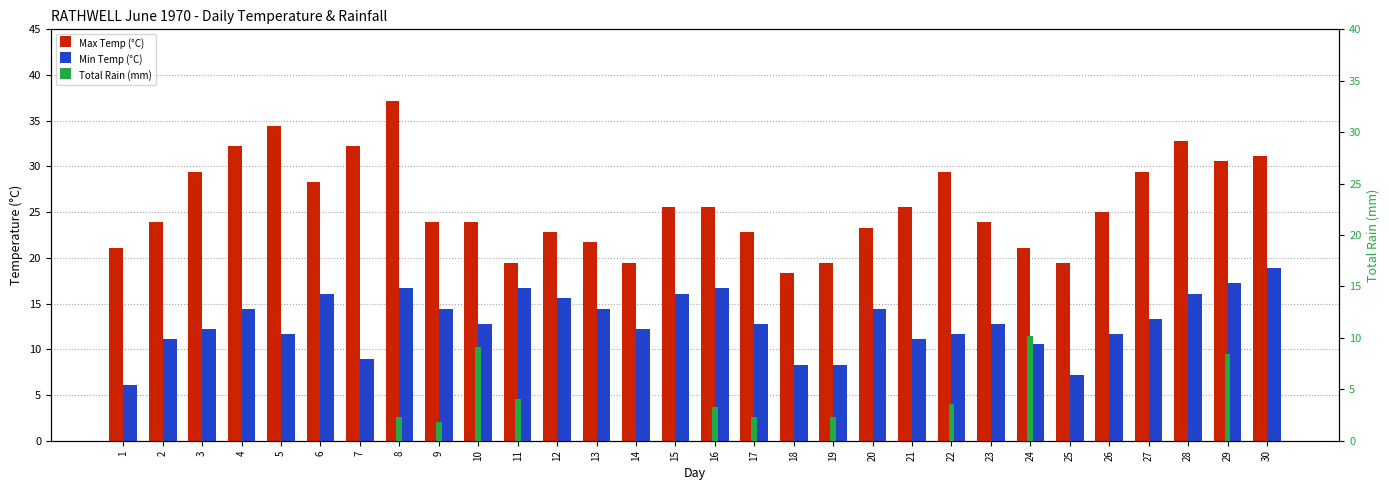

Reading left to right, list all the values displayed in this chart.

Max Temp (°C): 1=21.1	2=23.9	3=29.4	4=32.2	5=34.4	6=28.3	7=32.2	8=37.2	9=23.9	10=23.9	11=19.4	12=22.8	13=21.7	14=19.4	15=25.6	16=25.6	17=22.8	18=18.3	19=19.4	20=23.3	21=25.6	22=29.4	23=23.9	24=21.1	25=19.4	26=25.0	27=29.4	28=32.8	29=30.6	30=31.1
Min Temp (°C): 1=6.1	2=11.1	3=12.2	4=14.4	5=11.7	6=16.1	7=8.9	8=16.7	9=14.4	10=12.8	11=16.7	12=15.6	13=14.4	14=12.2	15=16.1	16=16.7	17=12.8	18=8.3	19=8.3	20=14.4	21=11.1	22=11.7	23=12.8	24=10.6	25=7.2	26=11.7	27=13.3	28=16.1	29=17.2	30=18.9
Total Rain (mm): 1=0.0	2=0.0	3=0.0	4=0.0	5=0.0	6=0.0	7=0.0	8=2.3	9=1.8	10=9.1	11=4.1	12=0.0	13=0.0	14=0.0	15=0.0	16=3.3	17=2.3	18=0.0	19=2.3	20=0.0	21=0.0	22=3.6	23=0.0	24=10.2	25=0.0	26=0.0	27=0.0	28=0.0	29=8.4	30=0.0